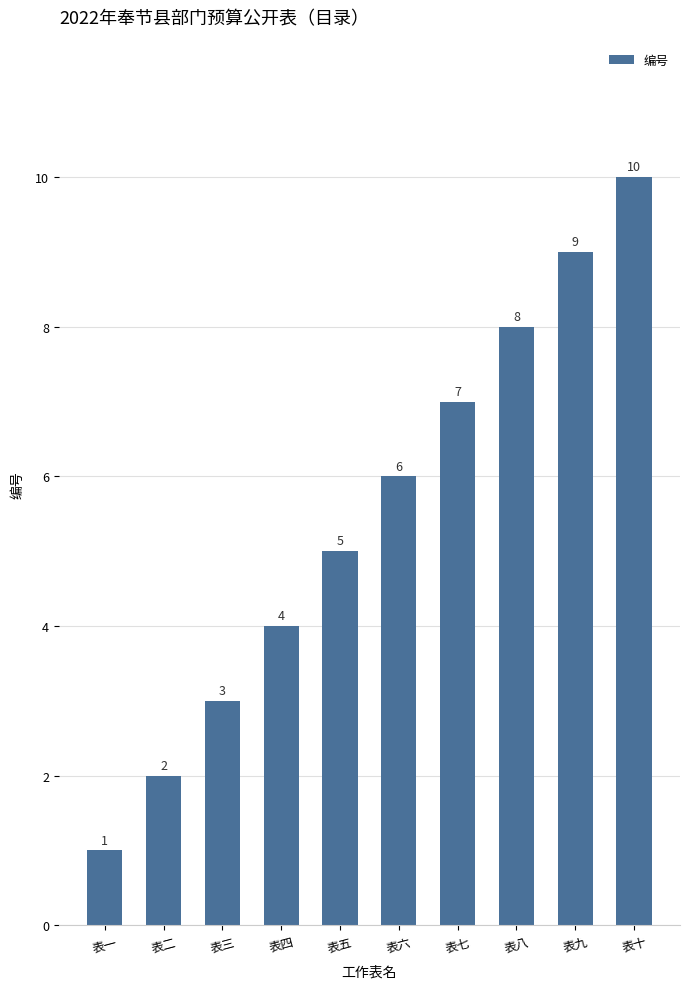

Approximately how many times larger is the value at 表四 compared to 表五?

0.8